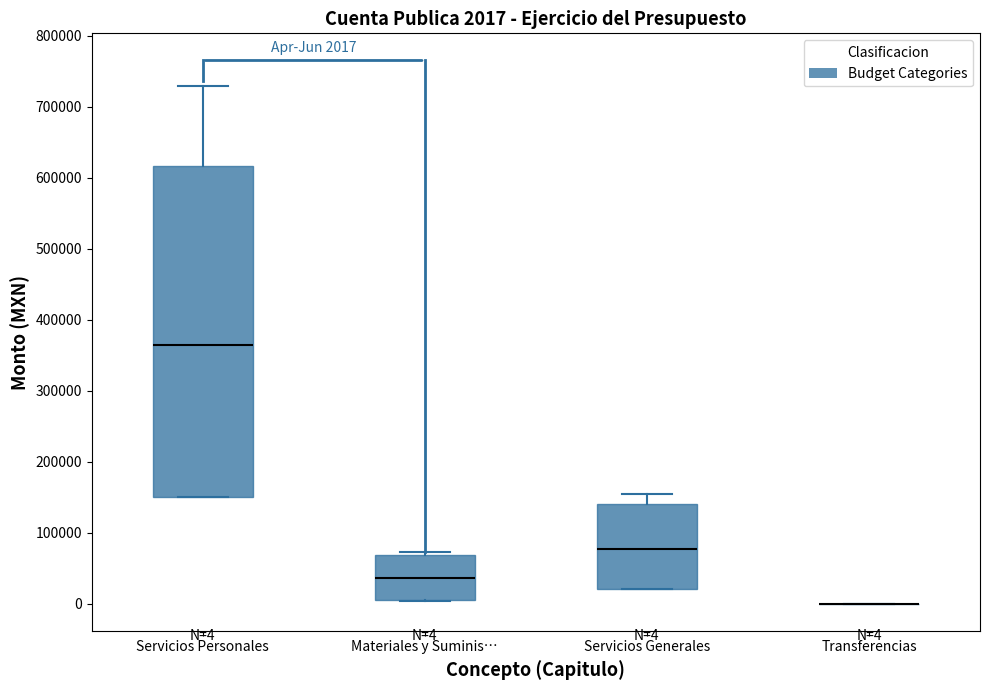

Comparing the boxes themselves (not the whiskers), which one is the tallest?

Servicios Personales